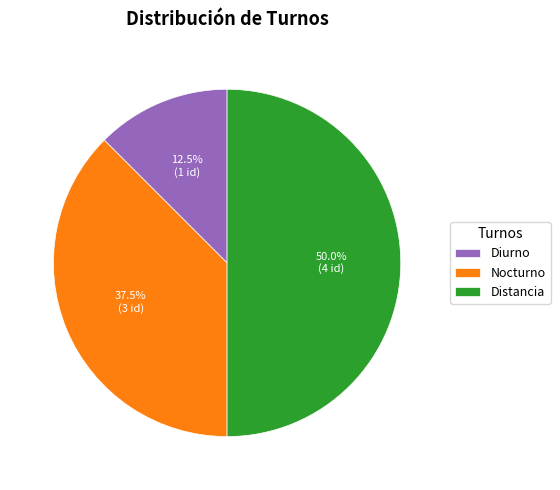

The Distancia slice represents 62% of the pie. True or false?

False